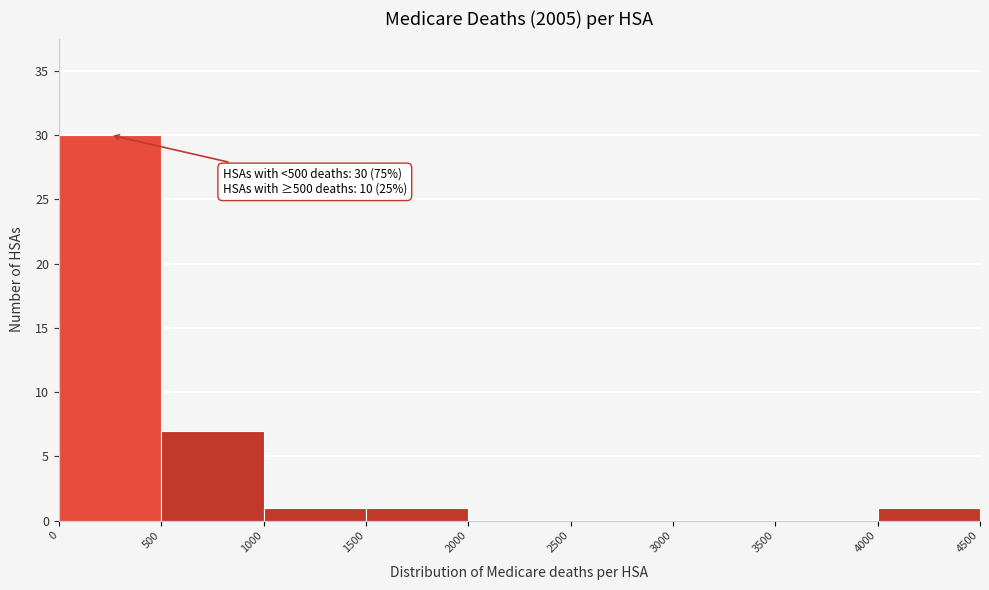

Over which range of the x-axis is the bar tallest?

0 to 500